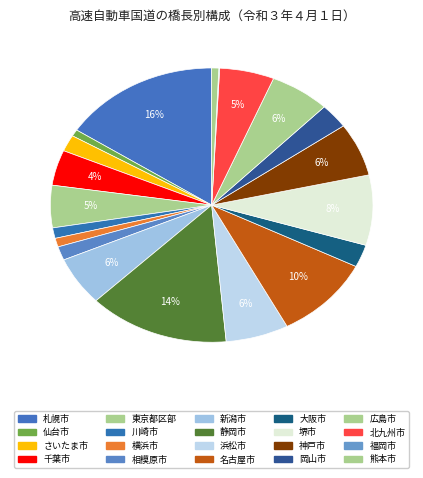

What is the total percentage of さいたま市 and 広島市?

8.0%